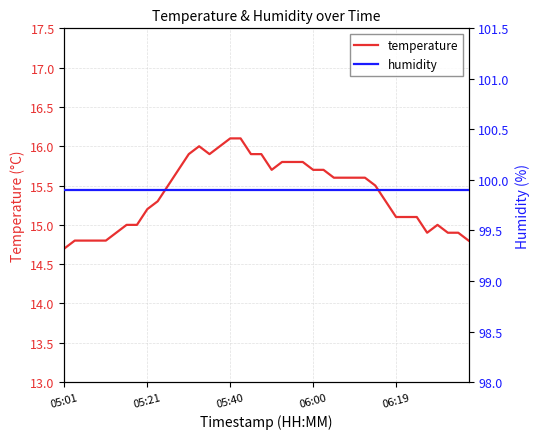

At 12, list the series in order from largest to smallest.

humidity, temperature